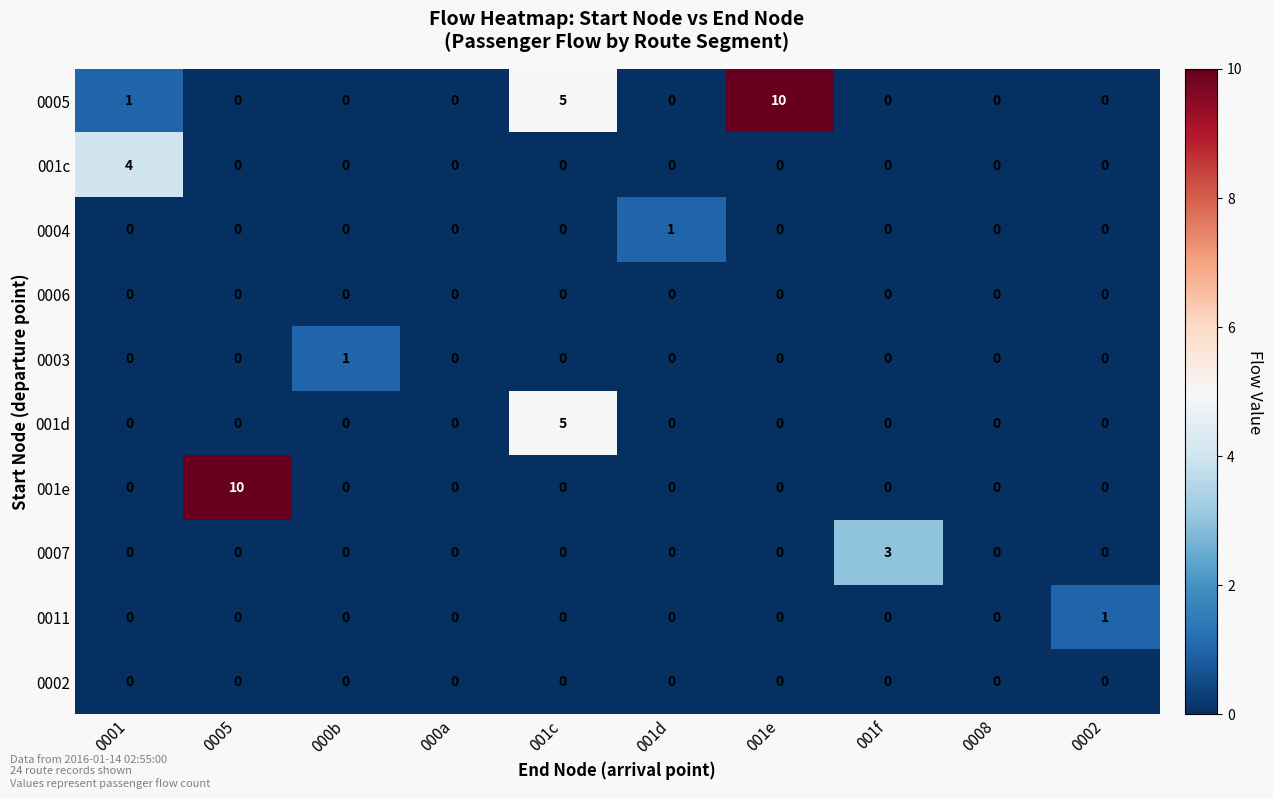

What is the greatest value displayed?

10